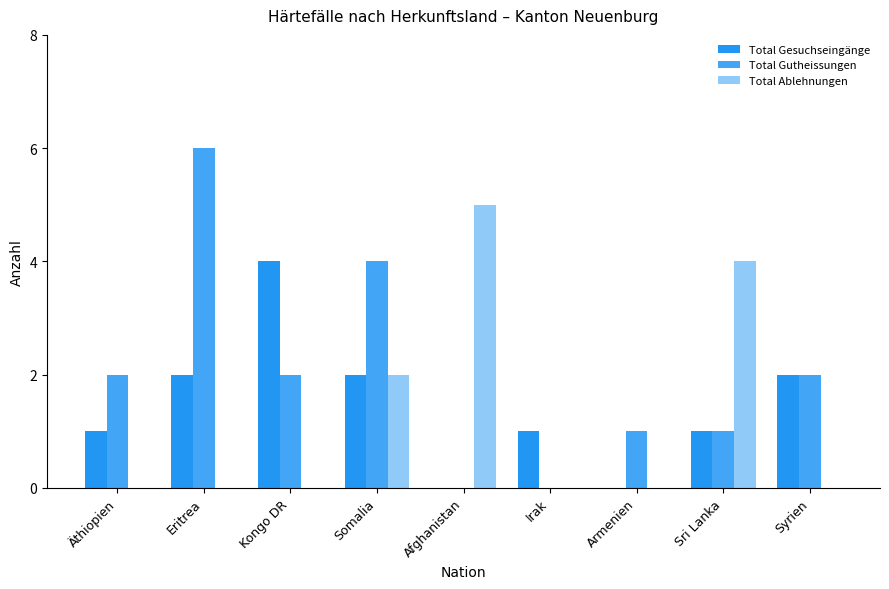

Which series has the widest spread of values?

Total Gutheissungen